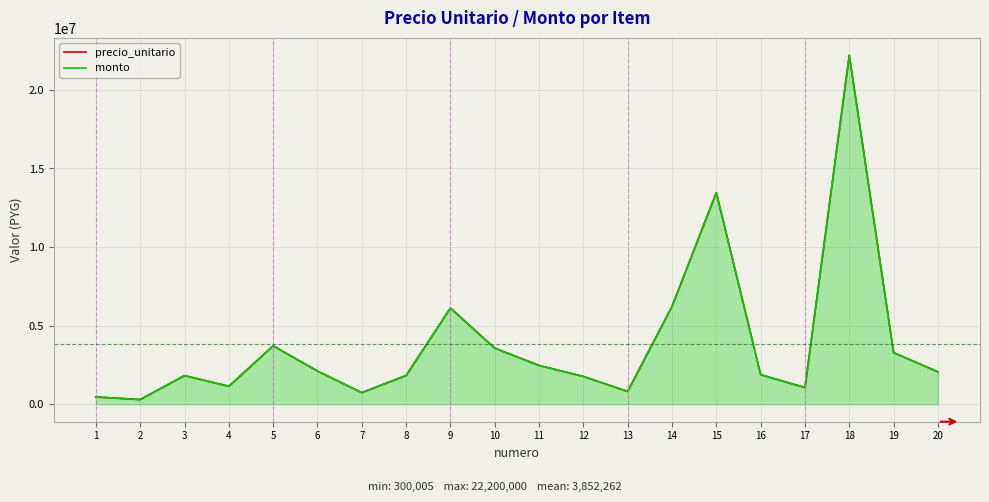

How many data points in precio_unitario are less than 2064543?

10